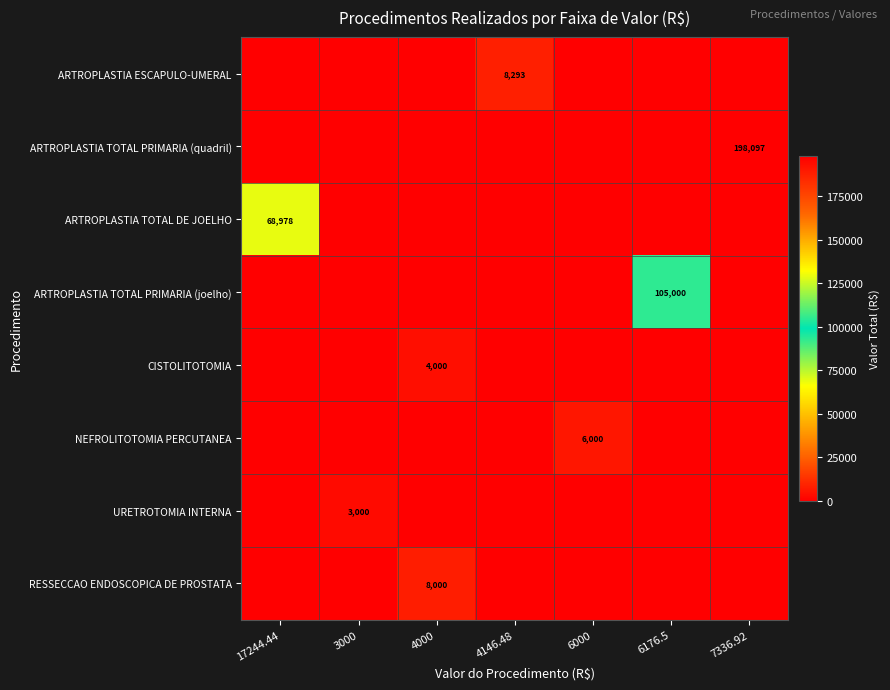

How many categories are shown in the chart?

7